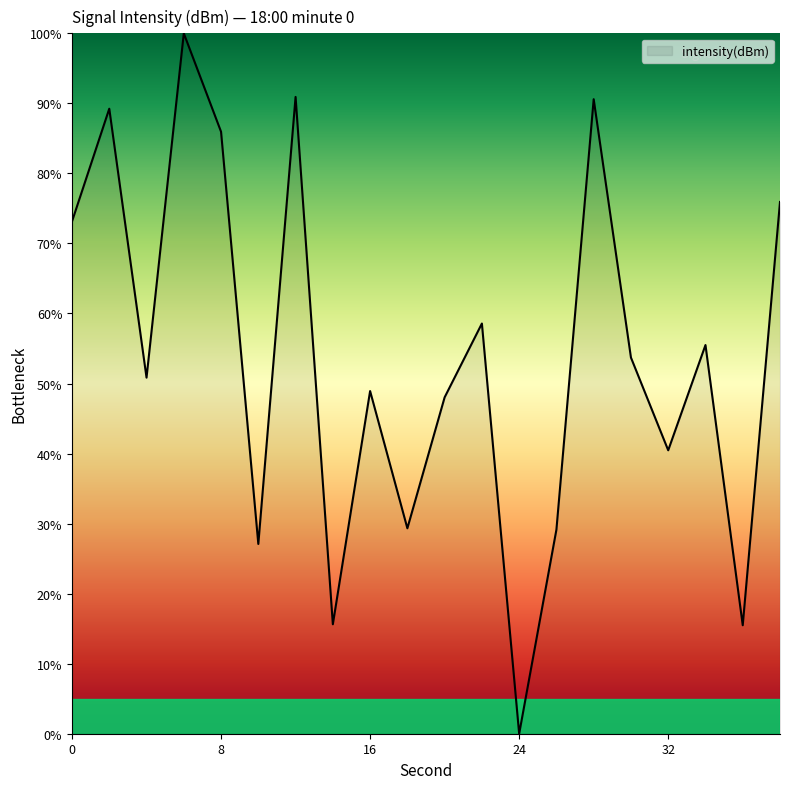

What is the average value?

53.9